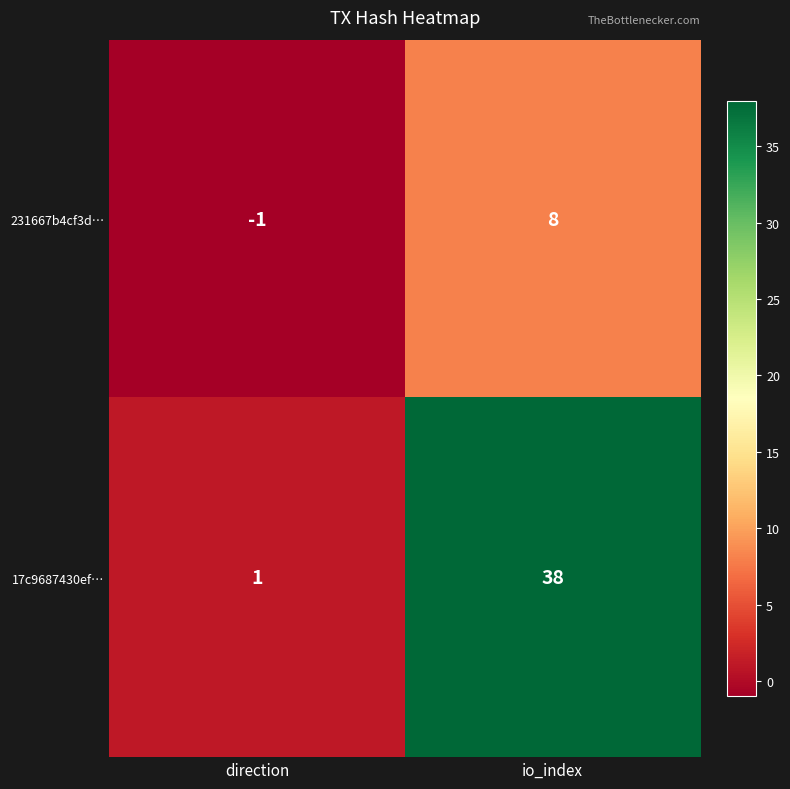

Count the number of data series in this chart.

2